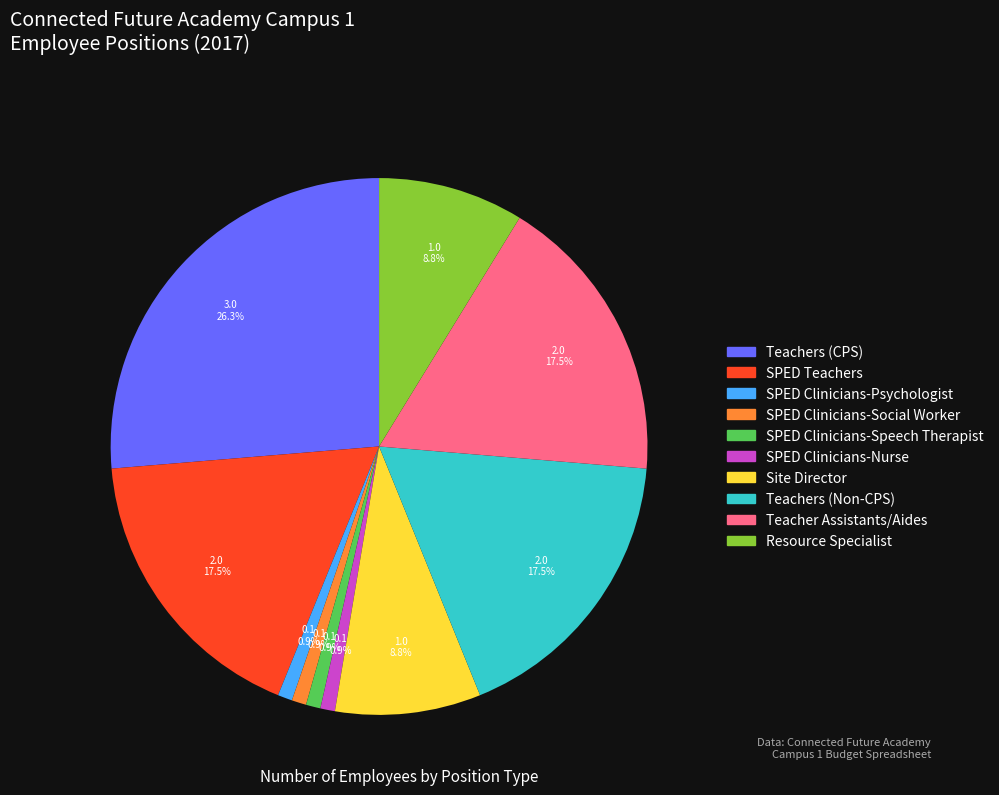

To the nearest percent, what is the difference between the Teachers (CPS) and Site Director slice percentages?

18%